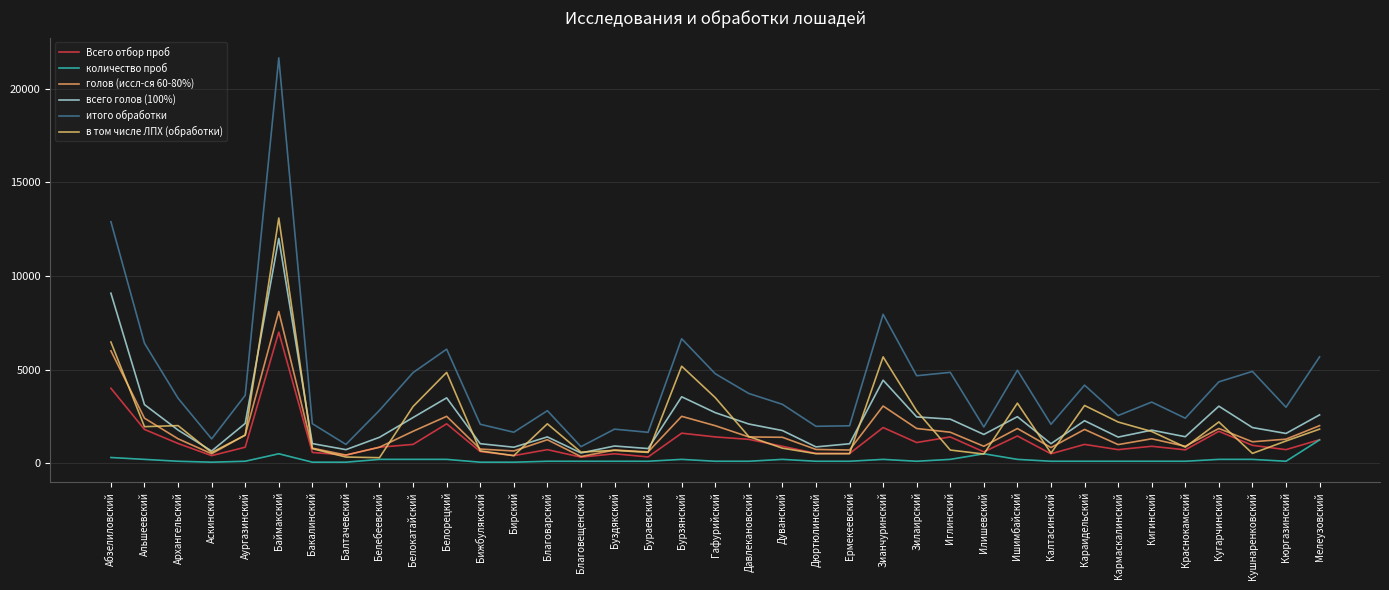

True or false: итого обработки and Всего отбор проб cross at least once.

False